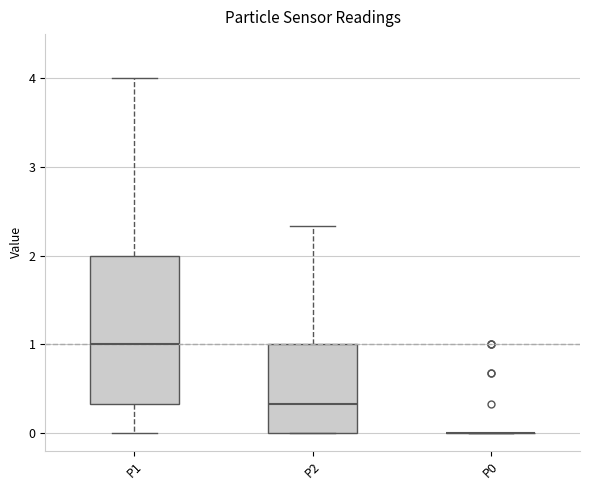

Reading left to right, read every box against the y-axis: the position of its median line, the range the box covers, and the ends of its whiskers. The values are not printed on the chart, so give them approximately, as read against the axis.

P1: median 1.0, box 0.3 to 2.0, whiskers 0.0 to 4.0
P2: median 0.3, box 0.0 to 1.0, whiskers 0.0 to 2.3
P0: box collapsed to a line at 0.0, whiskers 0.0 to 0.0